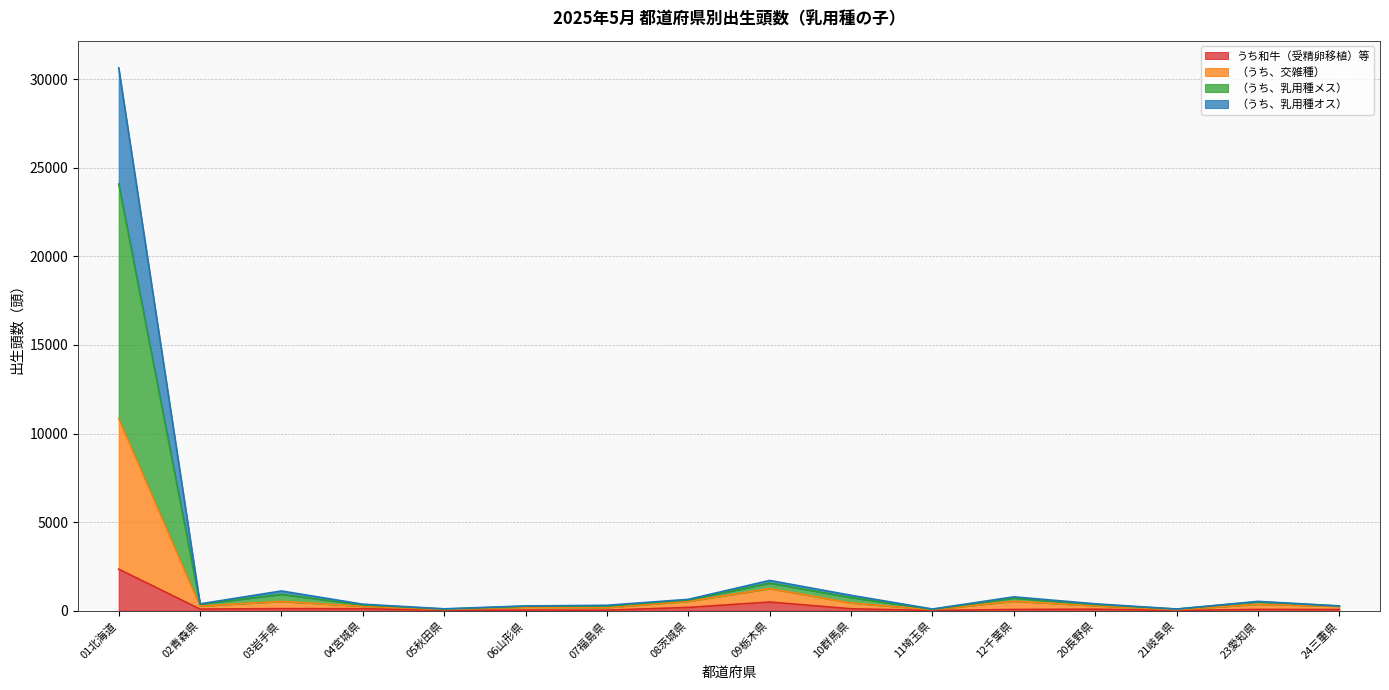

What is the minimum value for うち和牛（受精卵移植）等?

11